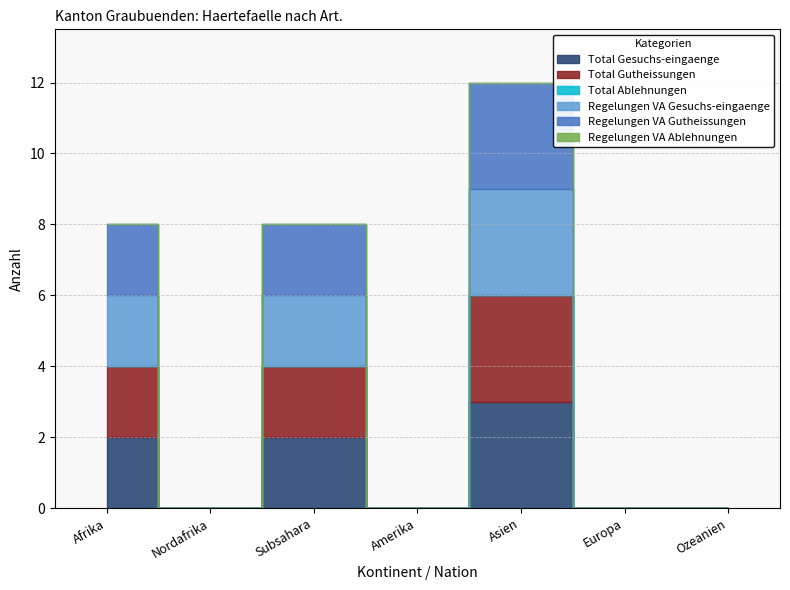

What is the difference between the second highest and minimum values in the Total Gesuchs-eingaenge series?

2